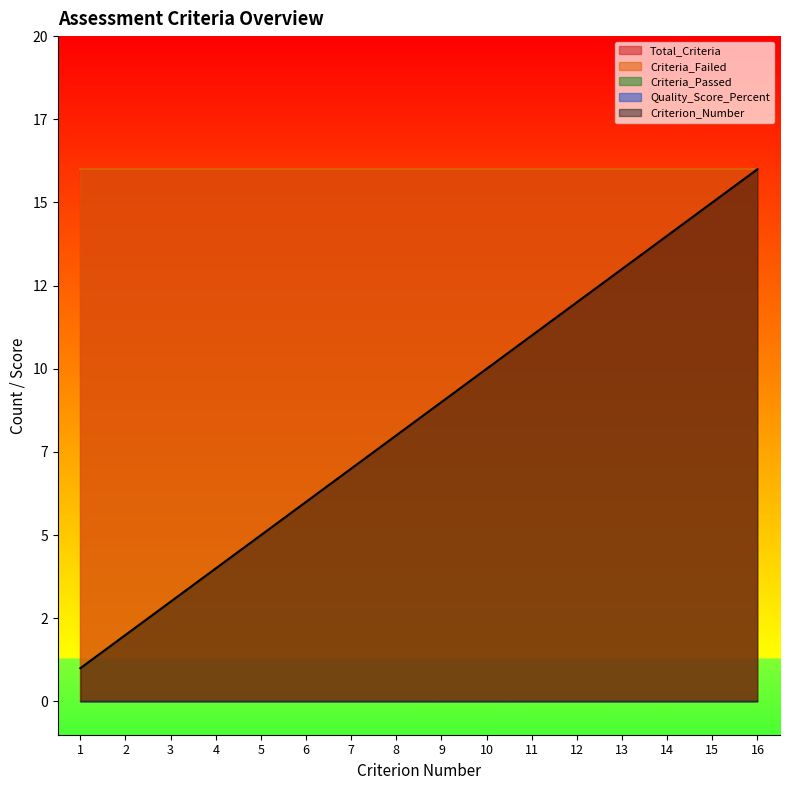

Is it true that Criteria_Failed equals 16 at 2?

True